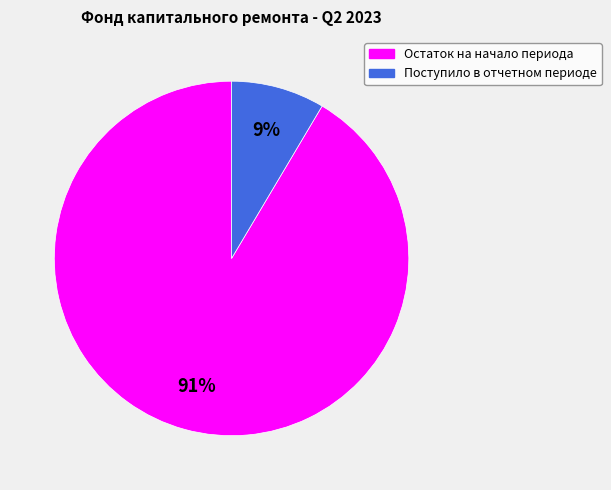

To the nearest percent, what is the average slice percentage?

50%